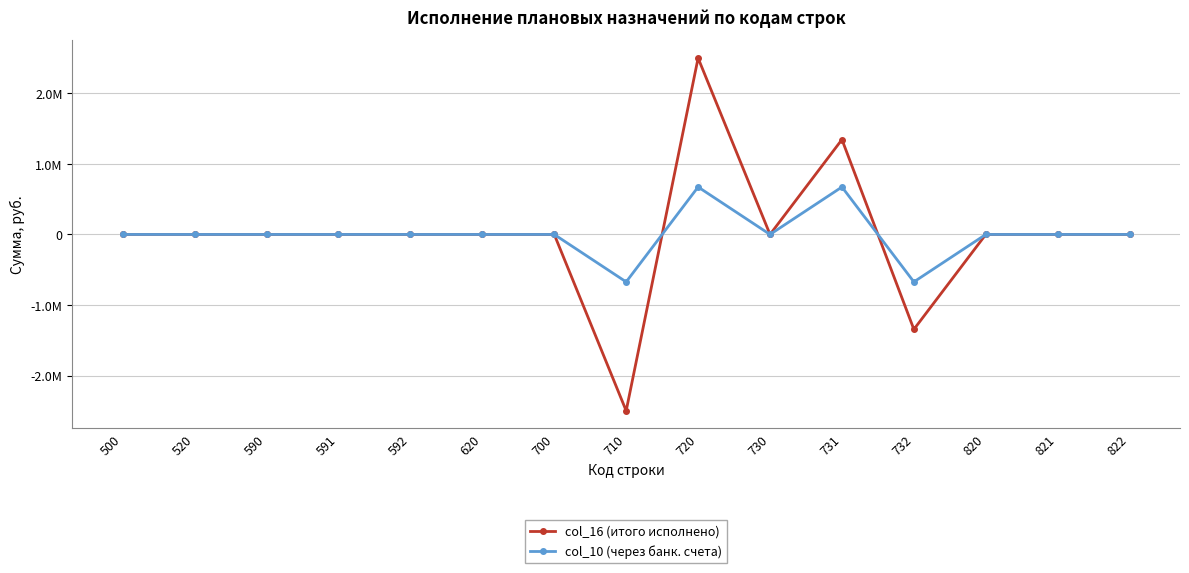

The col_16 (итого исполнено) series shows -2916980 at 591. True or false?

False